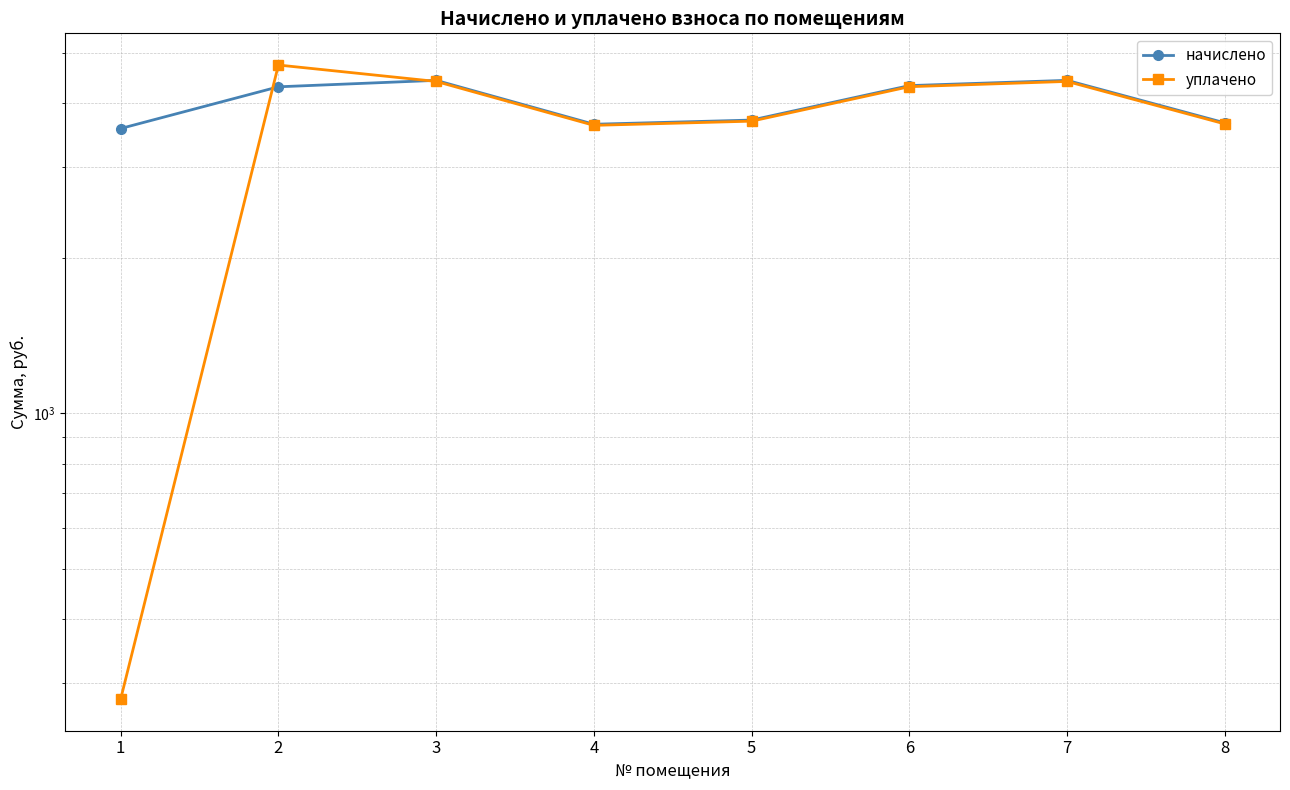

How many lines are shown in the chart?

2